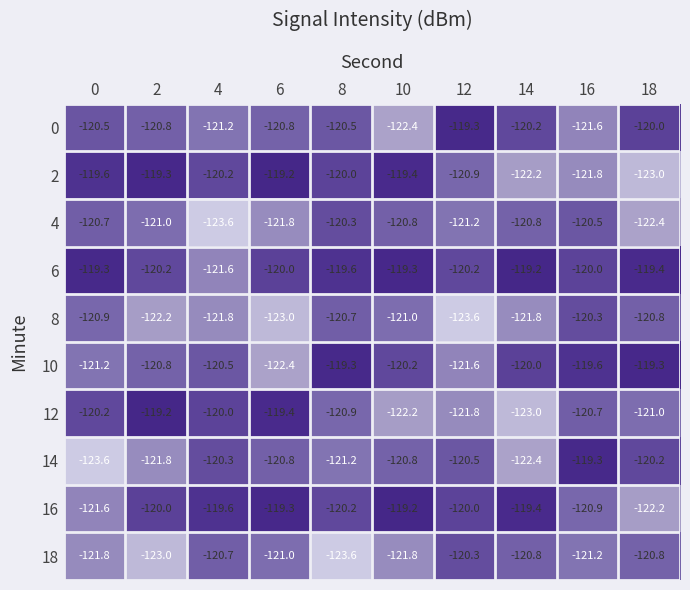

The 8 series shows -188.4 at 4. True or false?

False